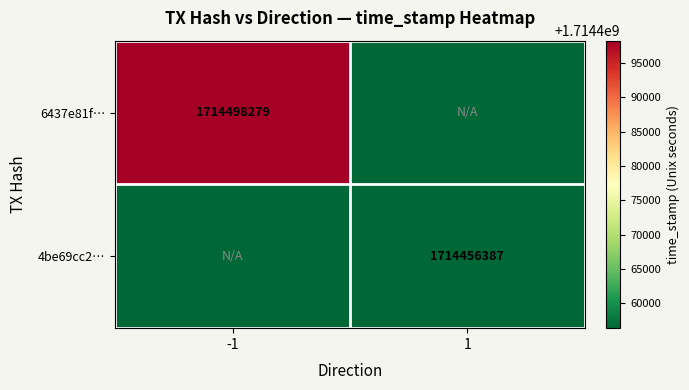

The value of 6437e81f… at -1 is 1047901539. True or false?

False